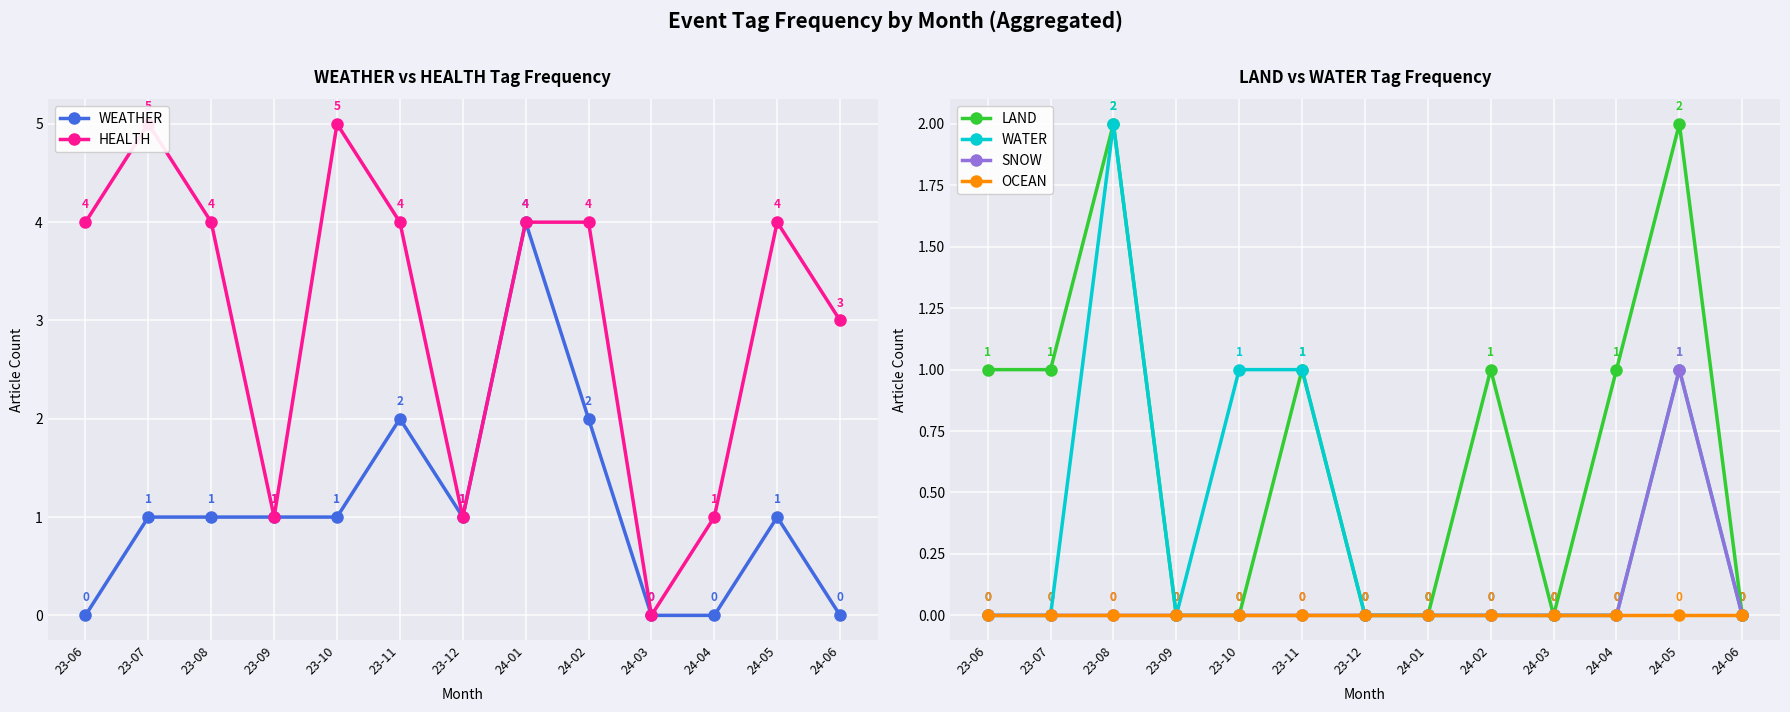

Between 24-04 and 24-03, which is larger?

24-04